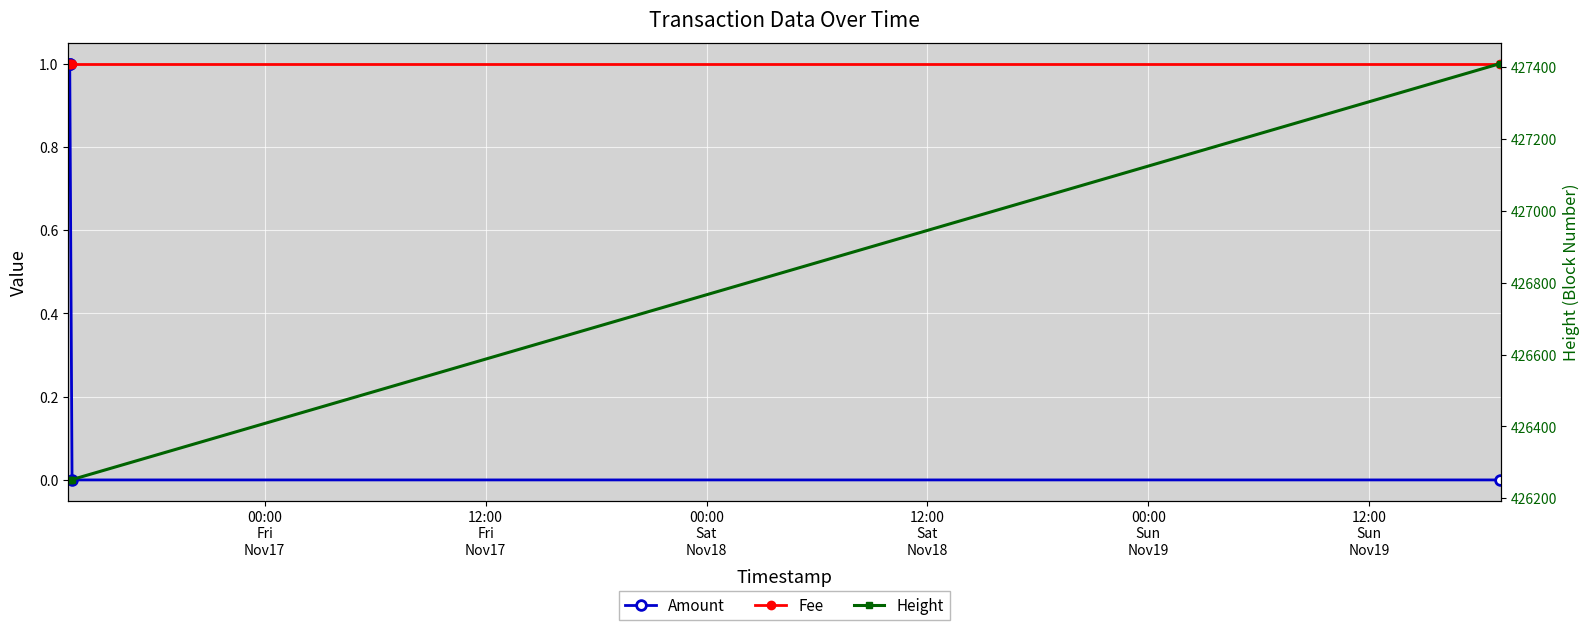

True or false: Amount and Fee cross at least once.

False